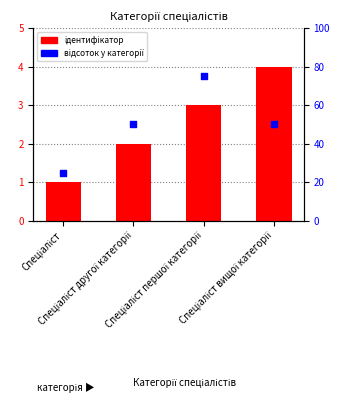

At which category is the sum across all series the highest?

Спеціаліст першої категорії